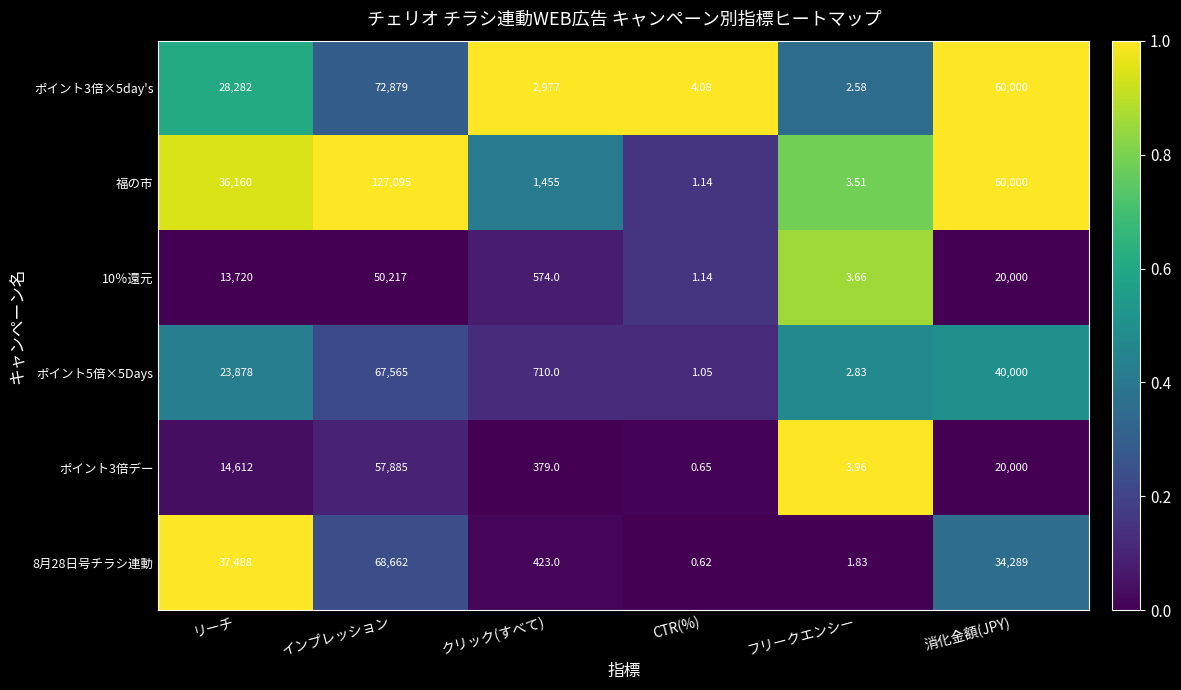

List the labels in order of ポイント3倍デー value, smallest first.

CTR(%), フリークエンシー, クリック(すべて), リーチ, 消化金額(JPY), インプレッション